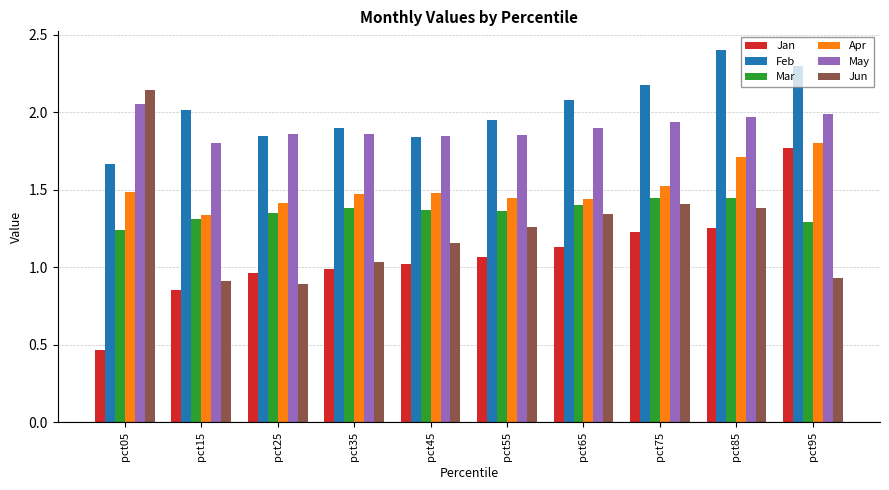

Is it true that Apr equals 1.4 at pct25?

True